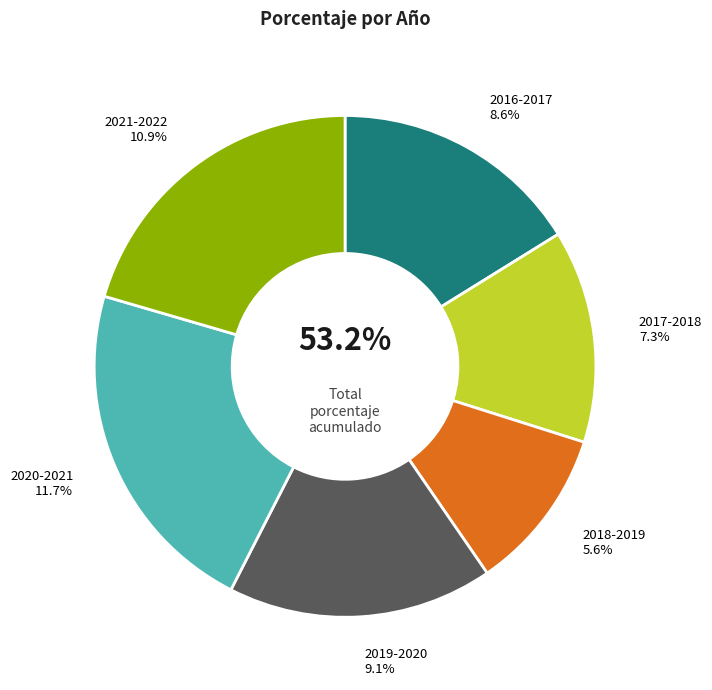

The 2017-2018 slice represents 28% of the pie. True or false?

False